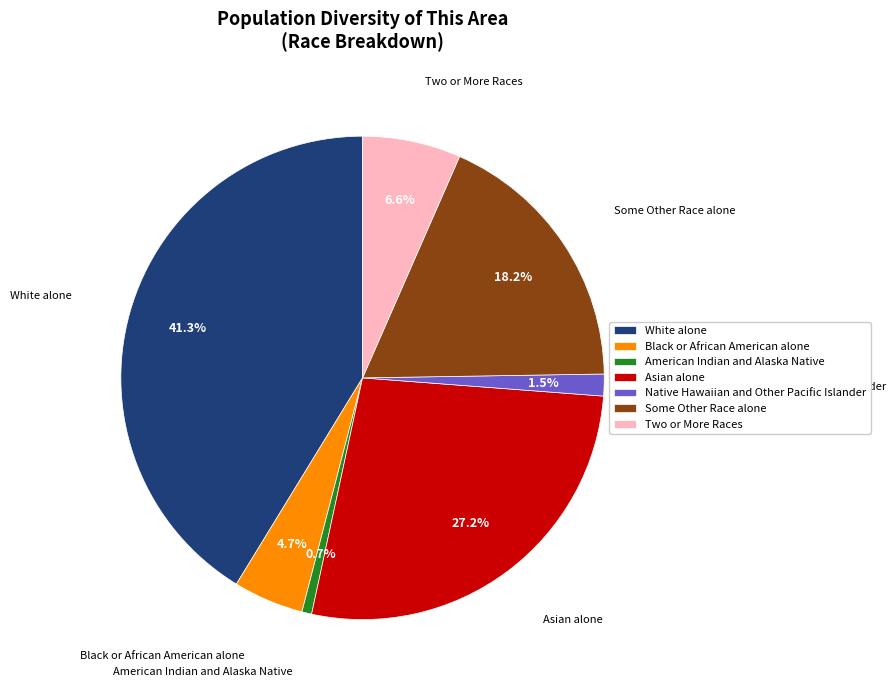

To the nearest percent, what portion does Asian alone represent?

27%